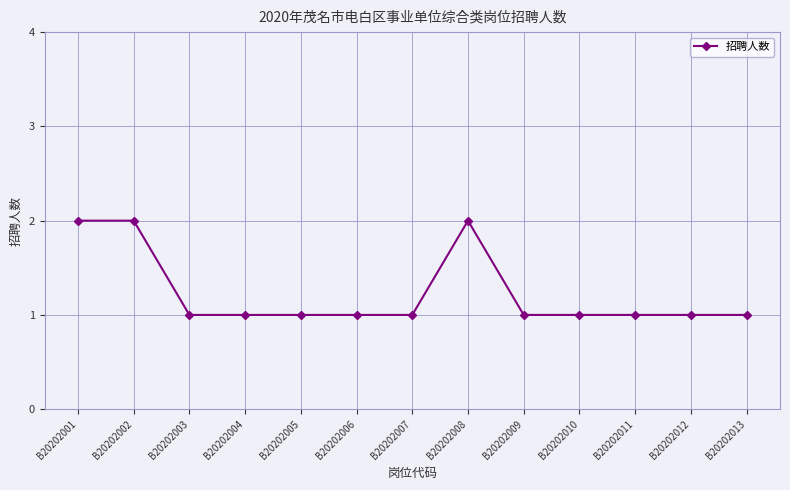

What is the value of the 7th point from the left?

1